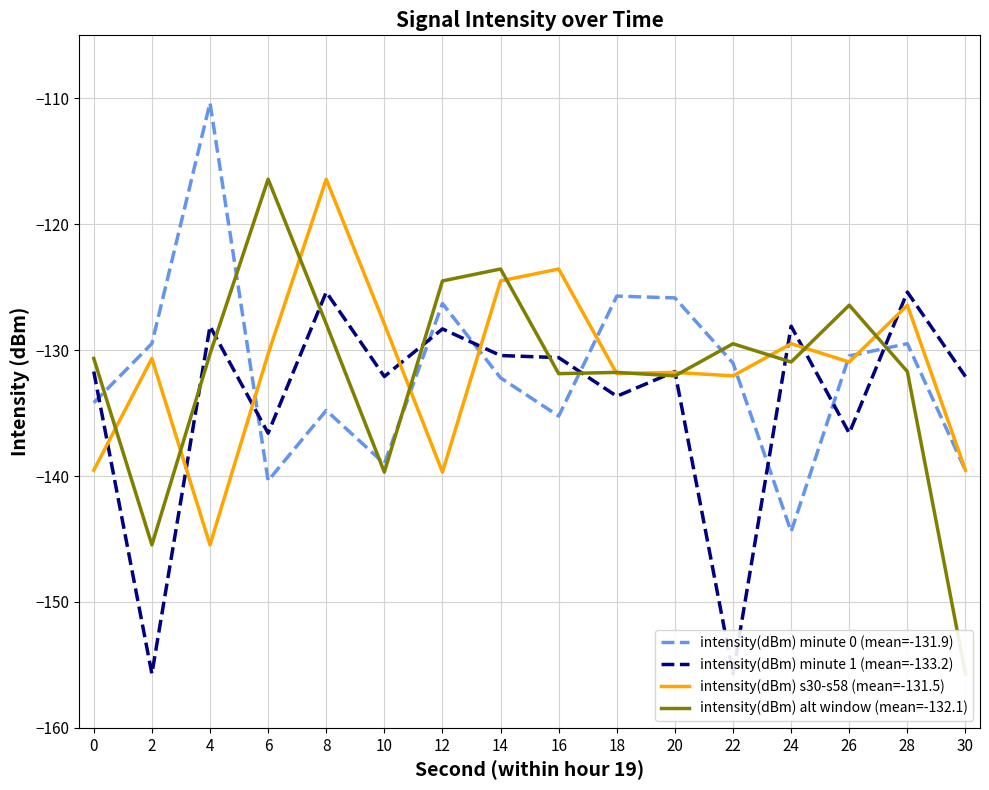

What is the spread (max minus min) of values at 30?

23.6